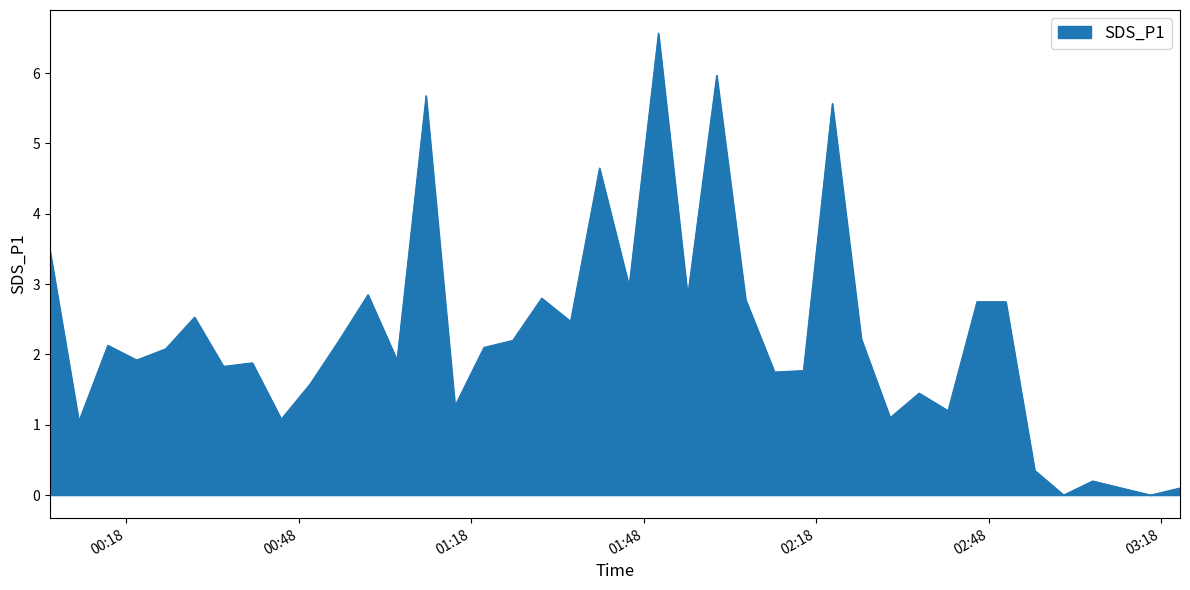

What is the difference between the maximum and minimum values?

6.6